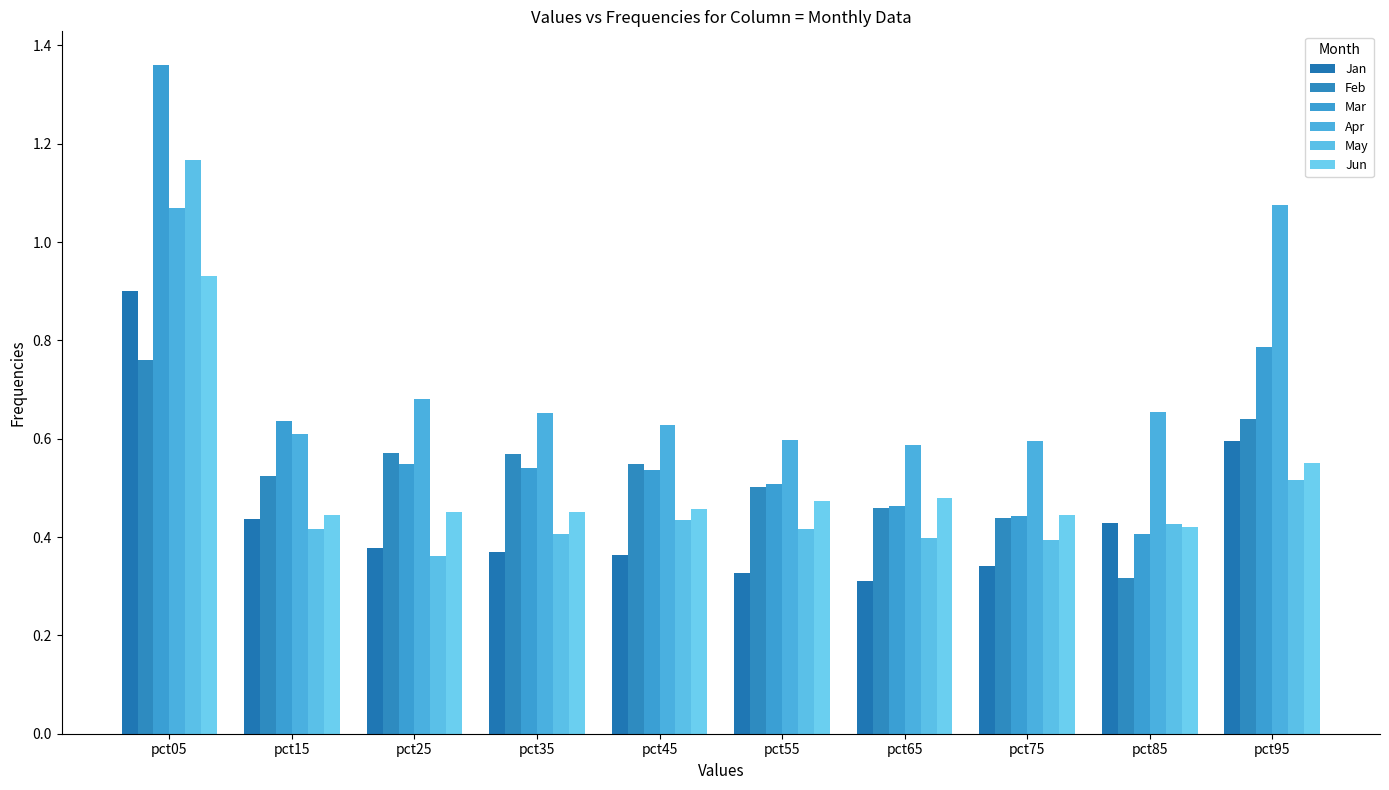

The Jun series shows 0.1 at pct45. True or false?

False